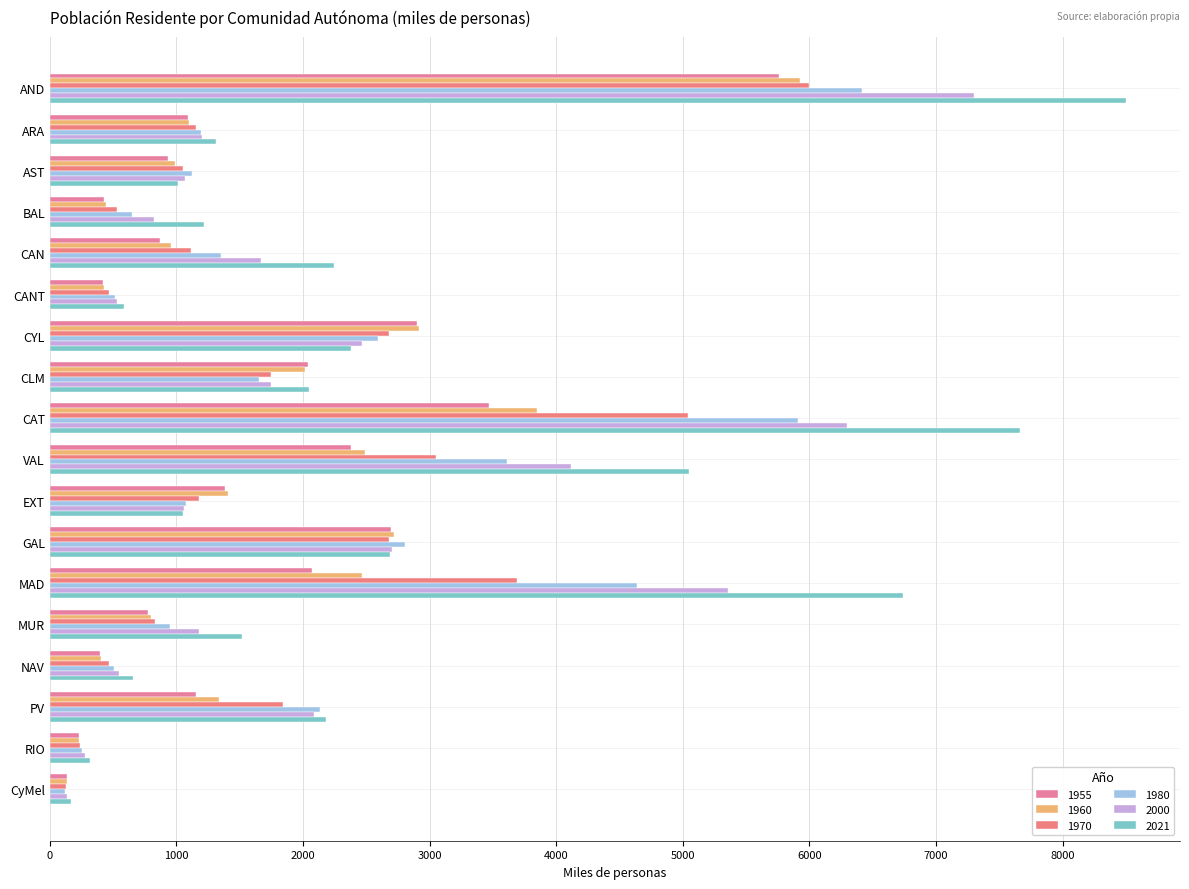

How many data points in 2000 are less than 1667?

9